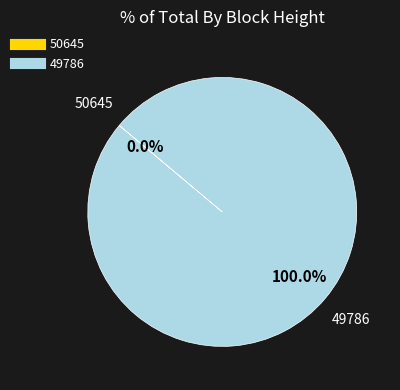

Which slice is the smallest?

50645